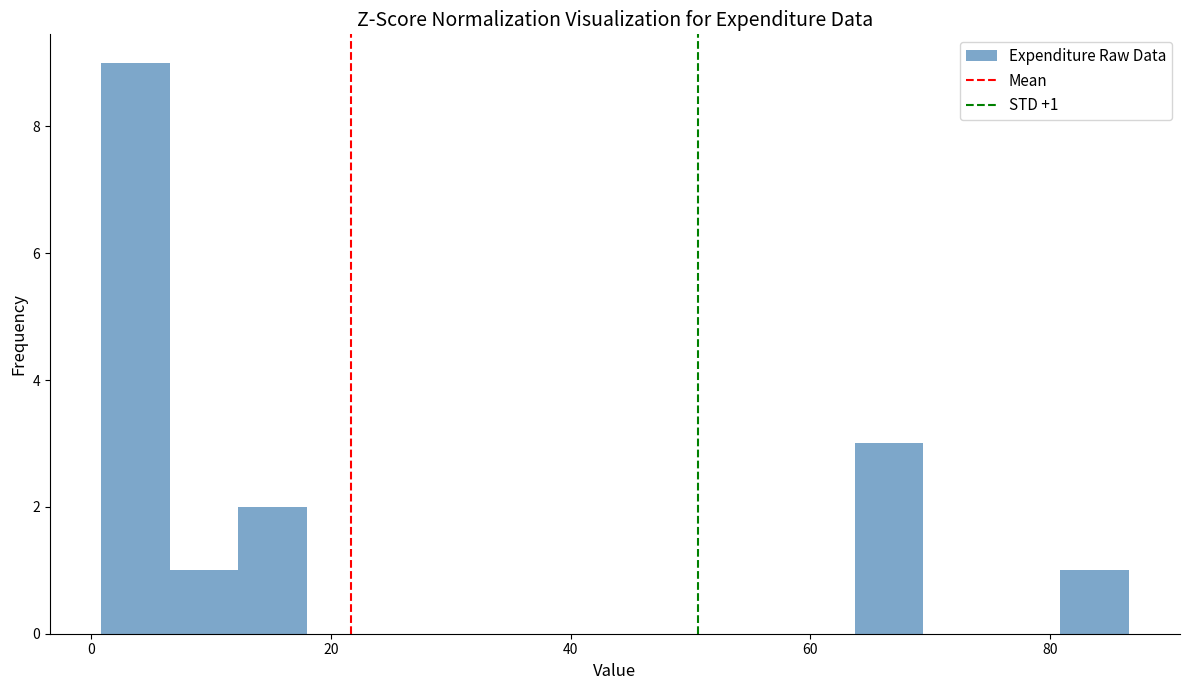

Read against the x-axis, roughly where is the centre of the tallest bar?

4